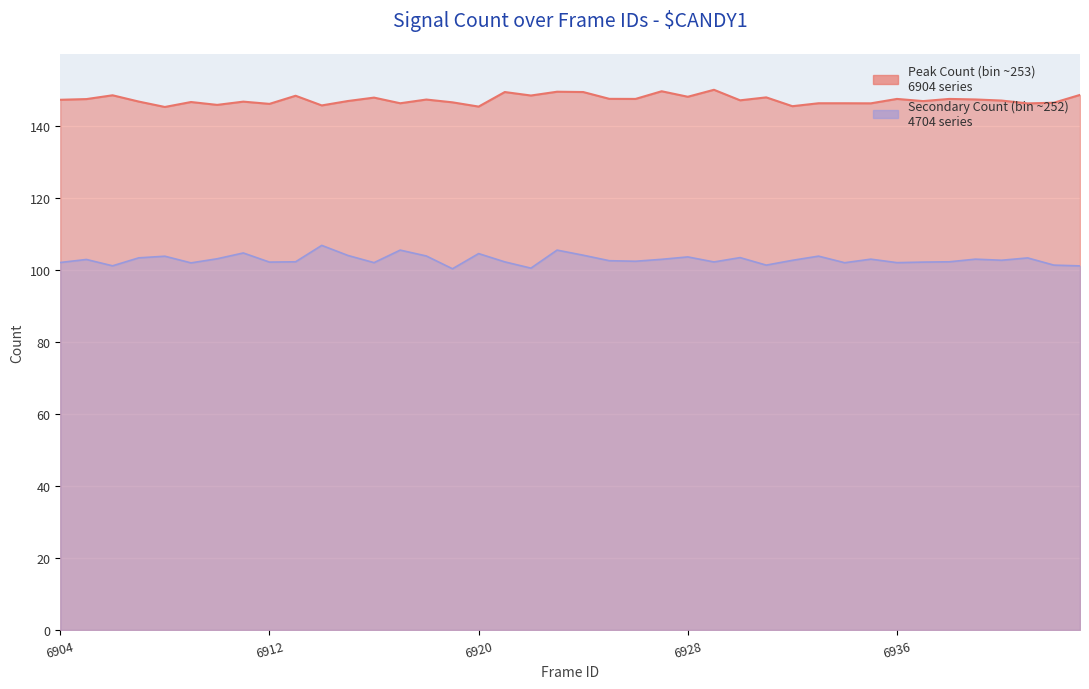

What is the maximum value shown in the chart?

150.0